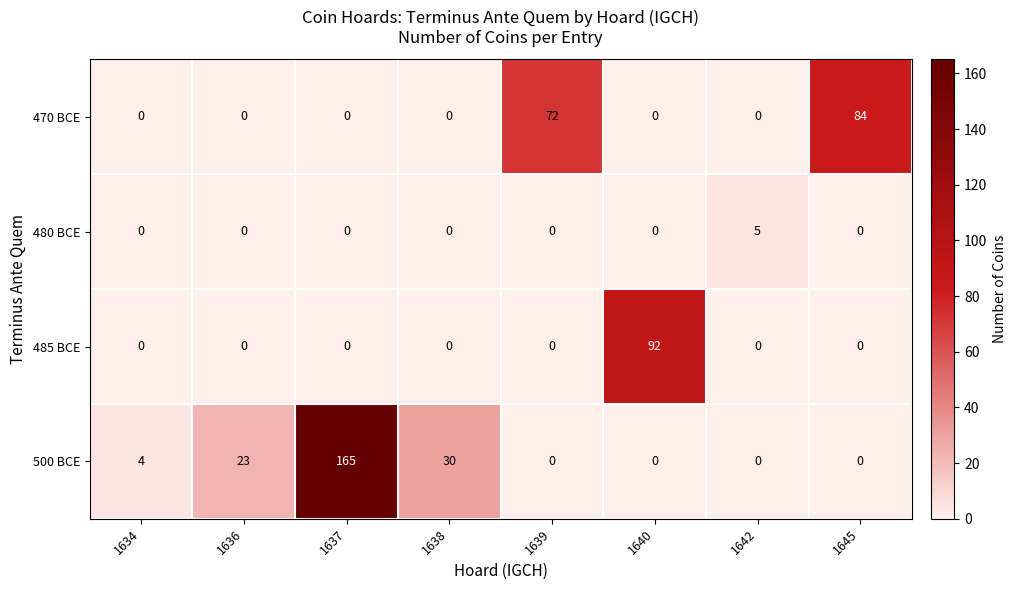

What is the difference between the highest and lowest values at 1637?

165